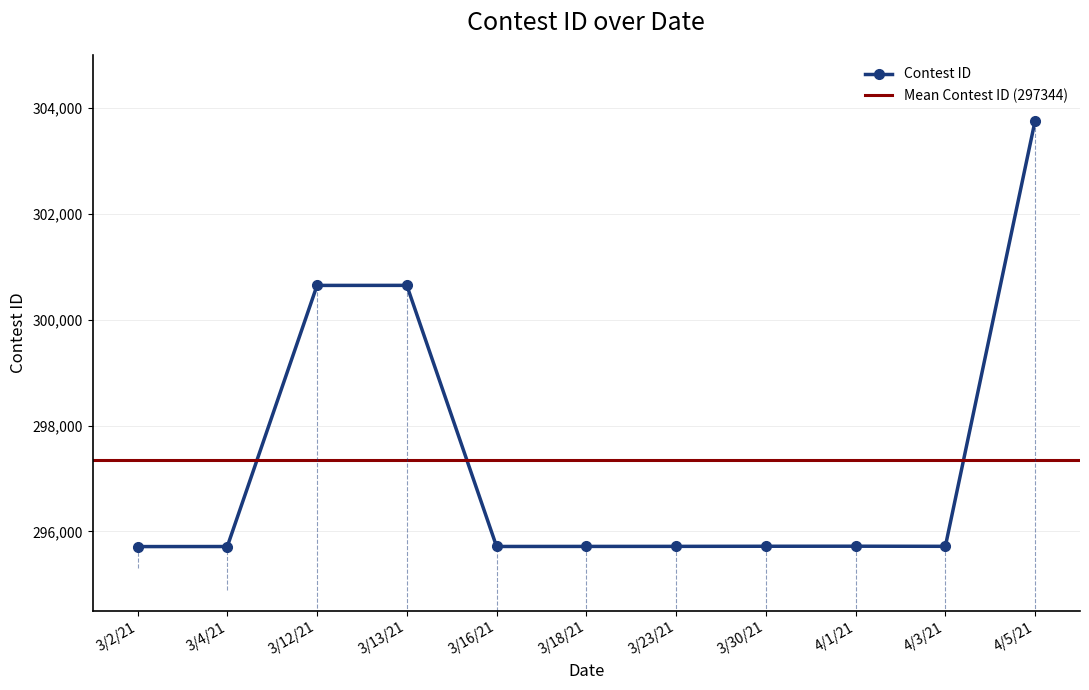

Rank the categories by value from highest to lowest.

4/5/21, 3/13/21, 3/12/21, 4/1/21, 3/30/21, 4/3/21, 3/23/21, 3/18/21, 3/16/21, 3/4/21, 3/2/21